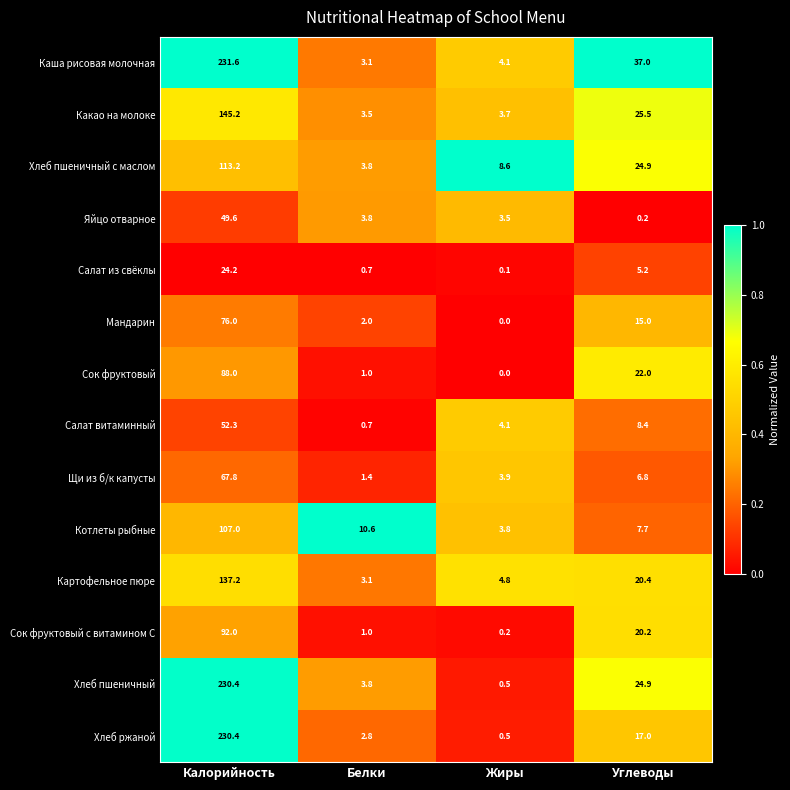

Which series changed the most between Калорийность and Углеводы?

Хлеб ржаной